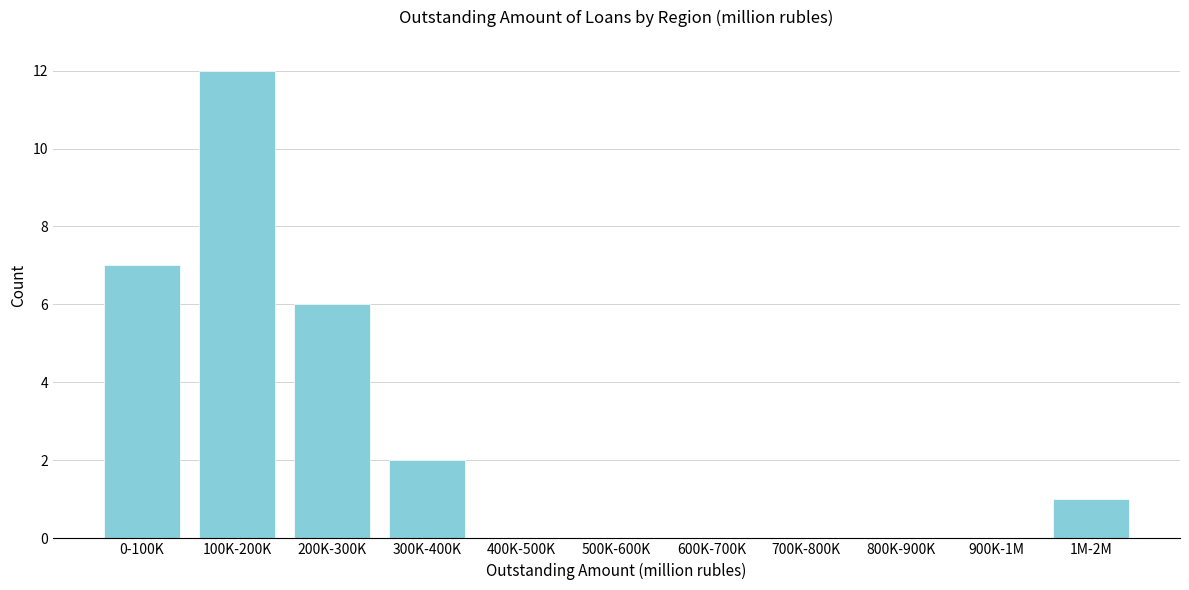

Reading right to left, what are all the values shown in this chart?

1M-2M=1	900K-1M=0	800K-900K=0	700K-800K=0	600K-700K=0	500K-600K=0	400K-500K=0	300K-400K=2	200K-300K=6	100K-200K=12	0-100K=7